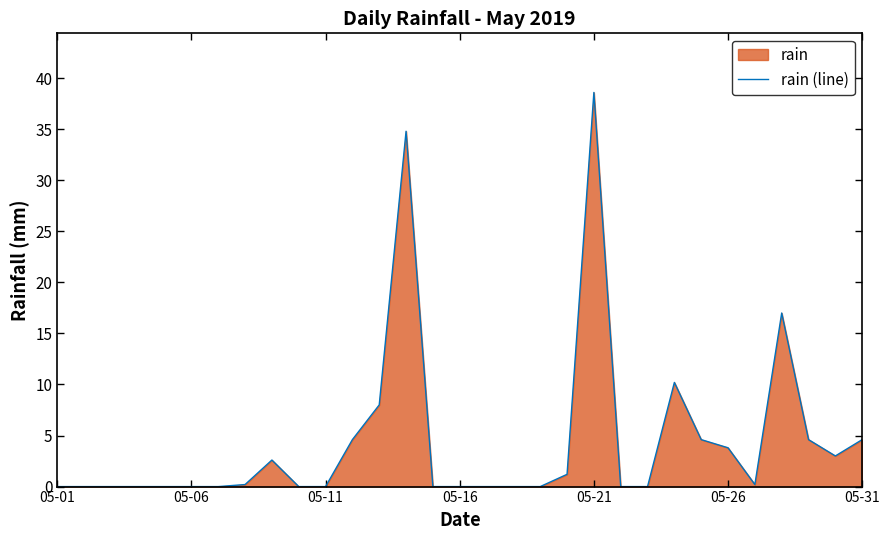

How many lines are shown in the chart?

1